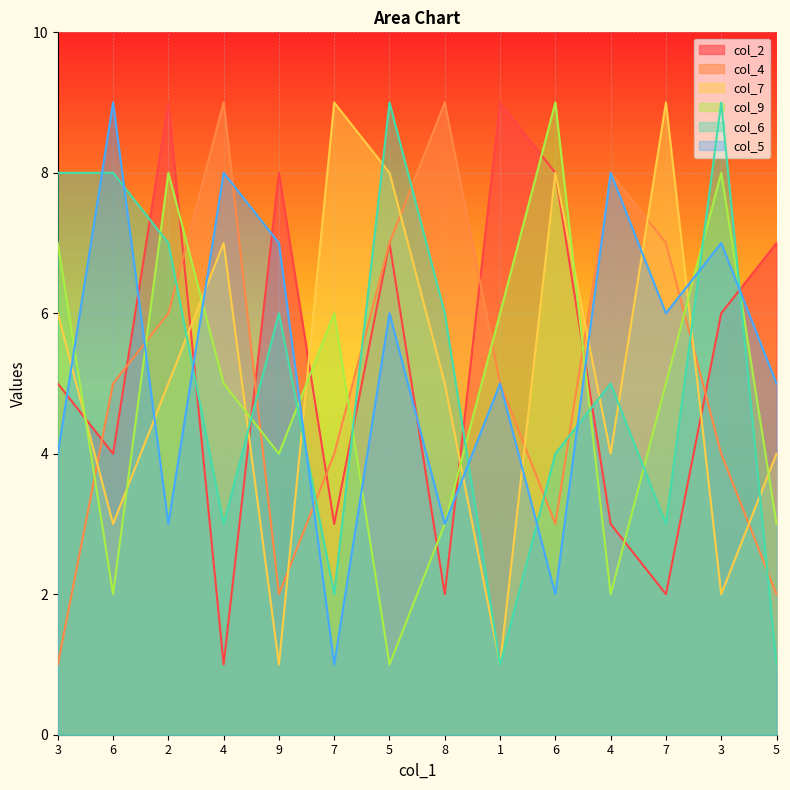

Between 9 and 3, which is larger?

9